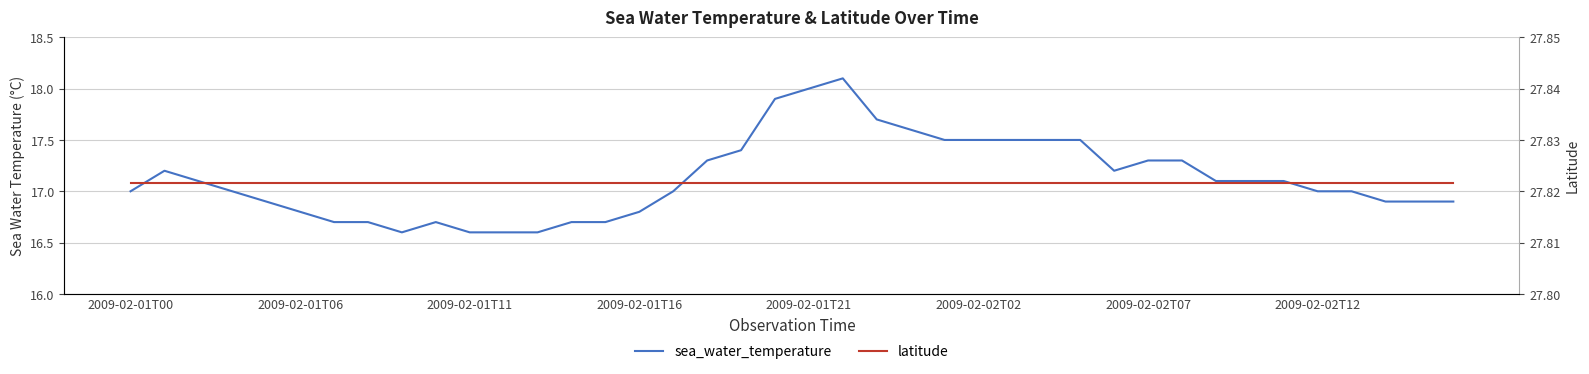

True or false: latitude has more than 0 points higher than both neighbors.

False